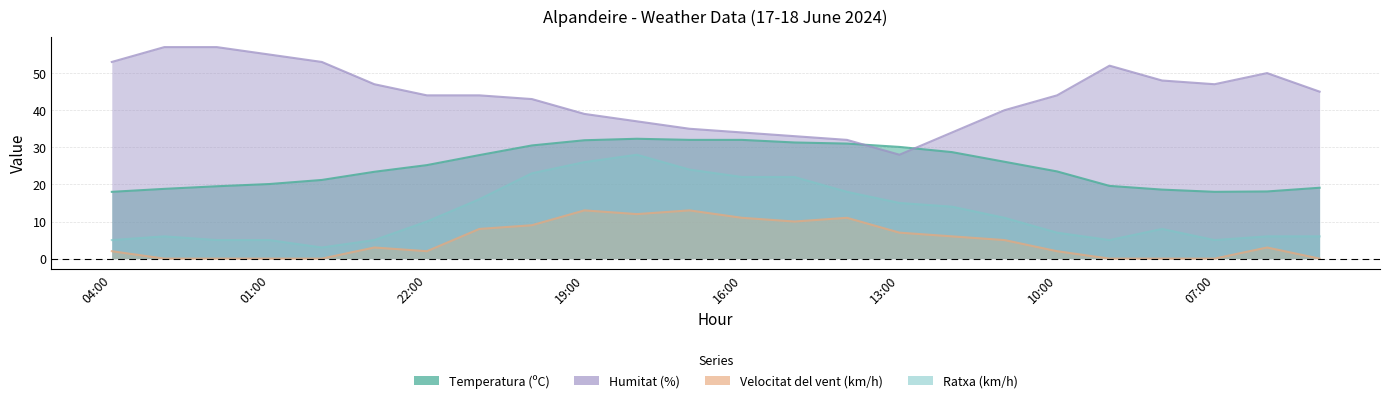

Which has a higher value, 02:00 or 19:00?

19:00